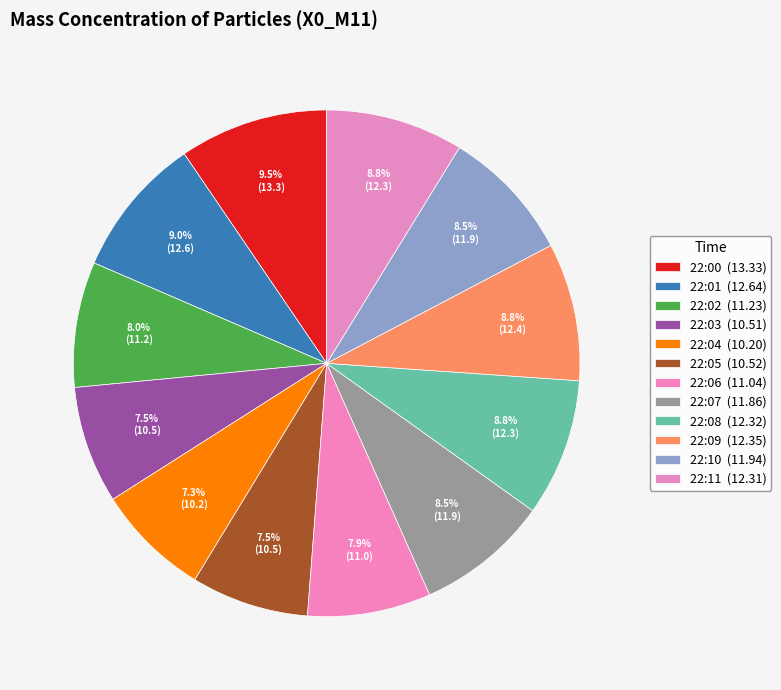

To the nearest percent, what is the average slice percentage?

8%